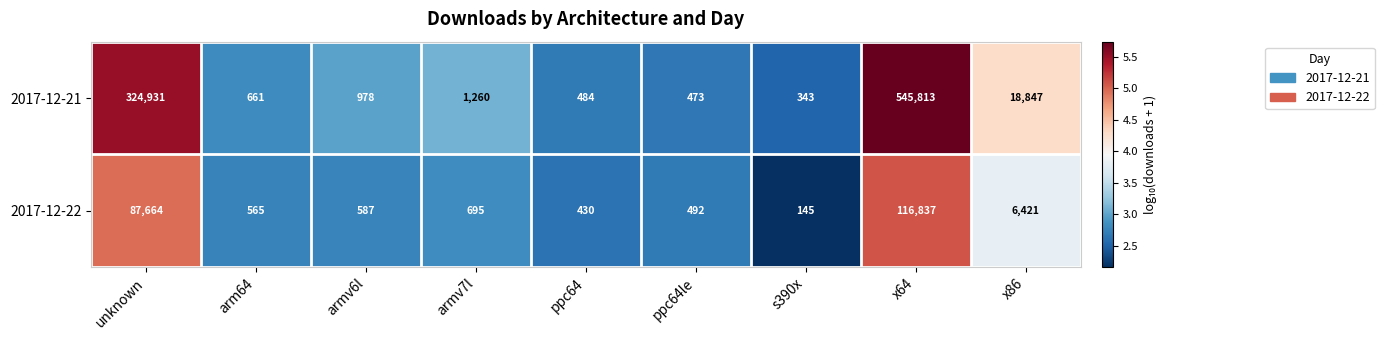

Rank the series by their average value, from highest to lowest.

2017-12-21, 2017-12-22